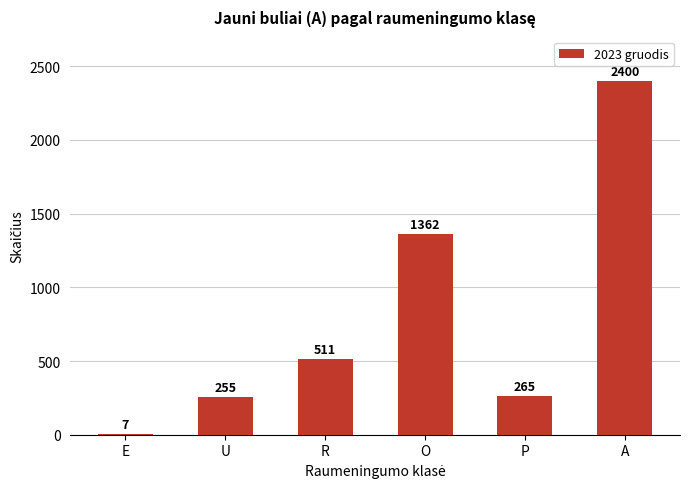

Where is the data nearest to the value 1203?

O